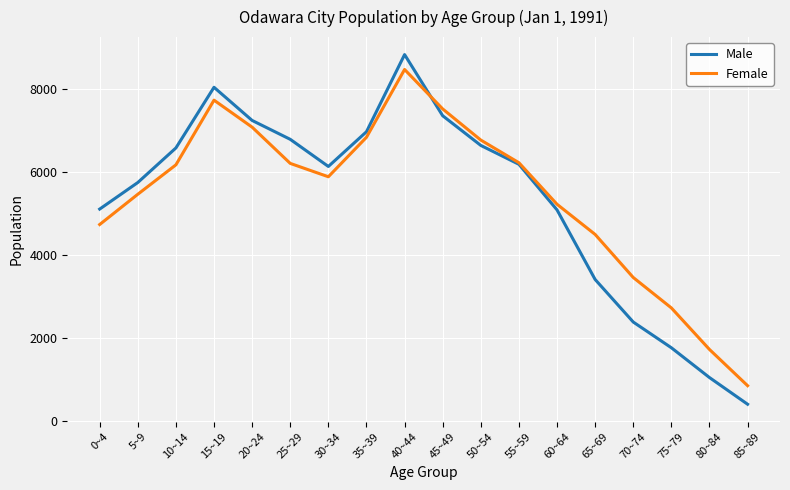

What is the smallest value displayed?

406